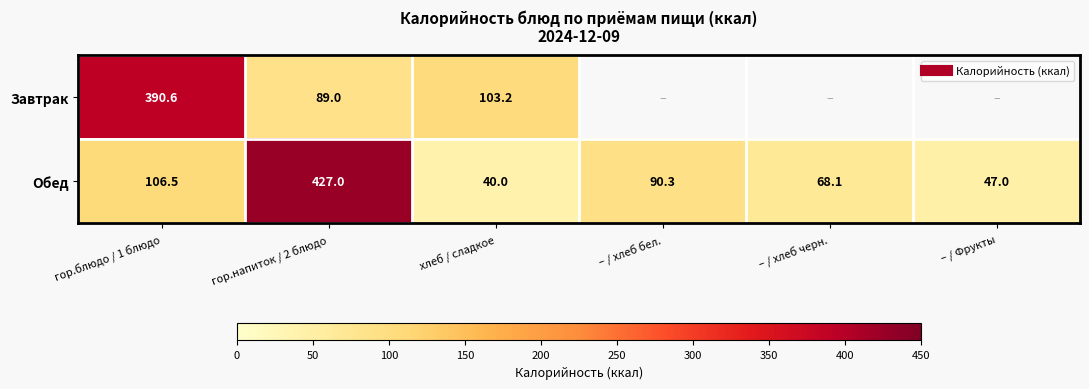

What is the difference between the second highest and minimum values in the Обед series?

66.5